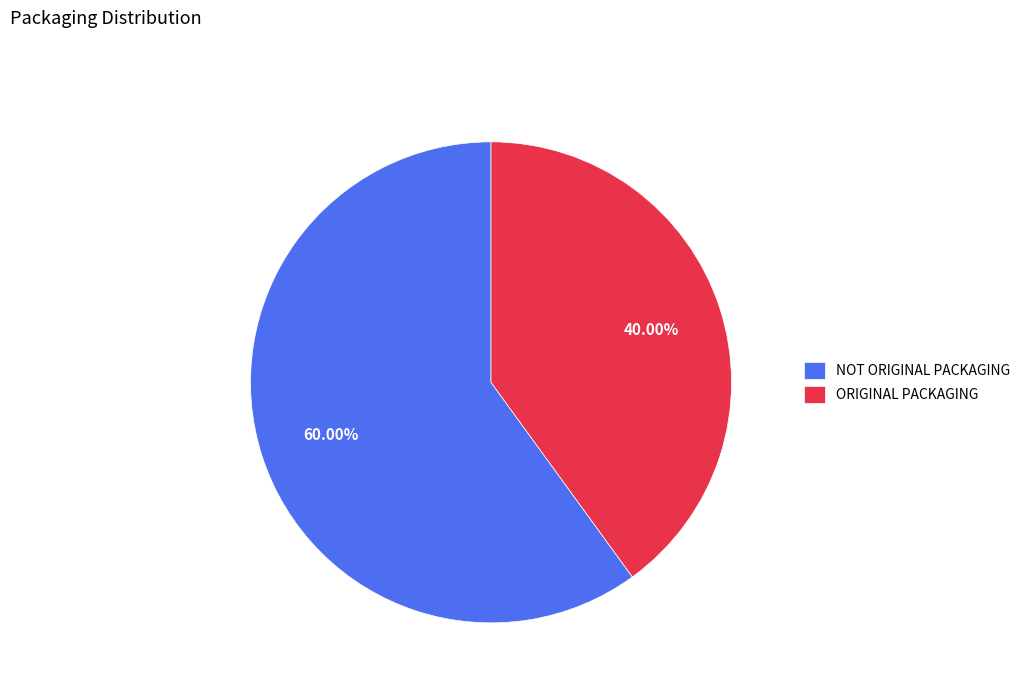

Does any single category account for the majority?

Yes